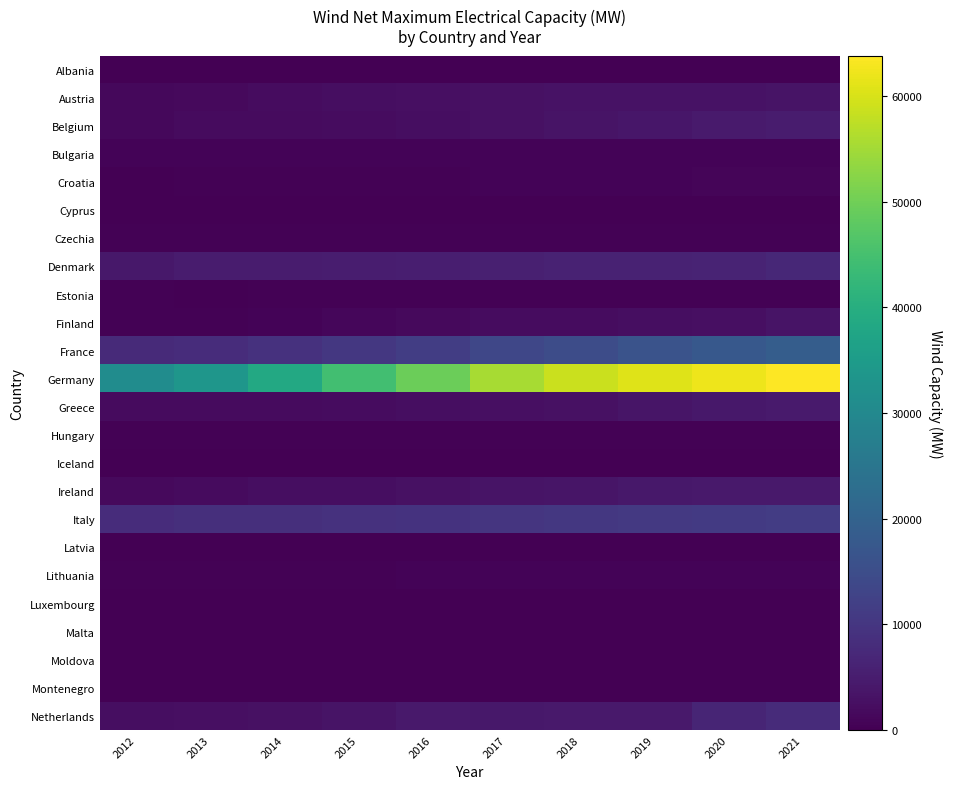

What is the spread (max minus min) of values at 2020?

62201.0